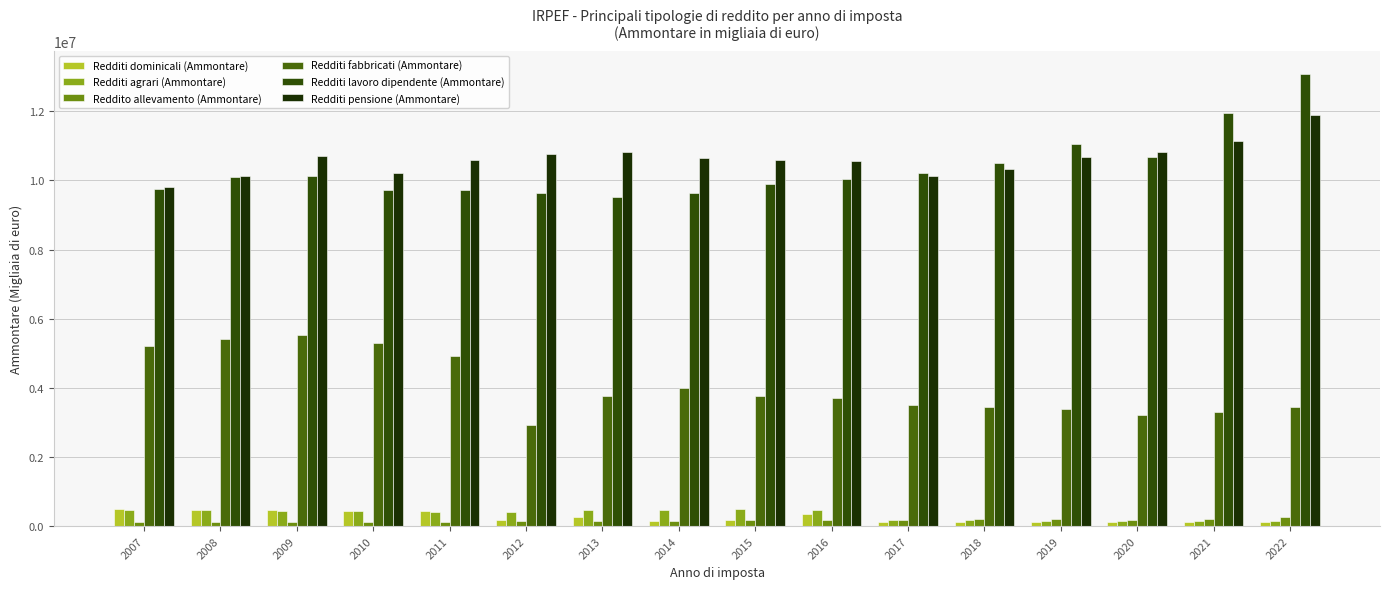

What is the difference between the highest and lowest values at 2013?

10693980.0